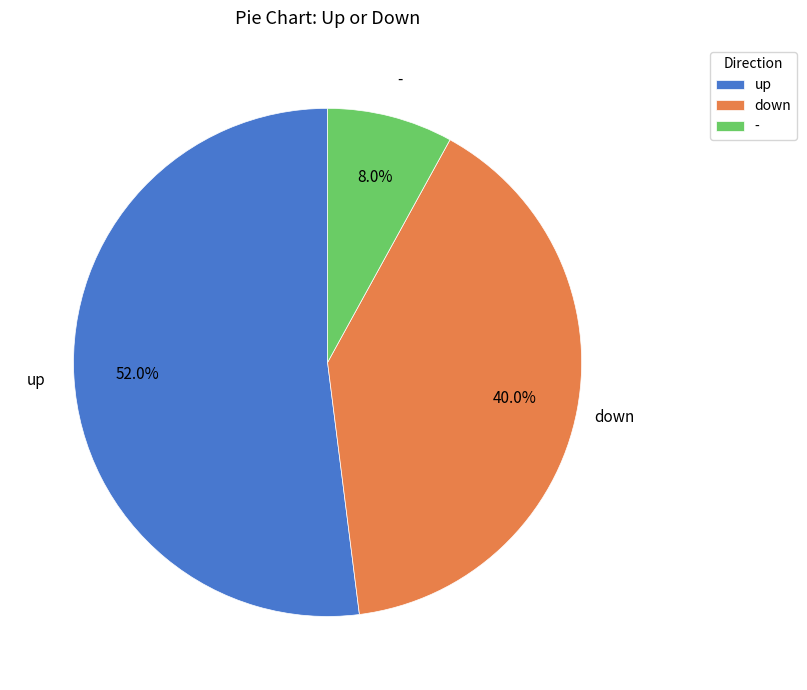

Is it true that down is 40% of the pie?

True